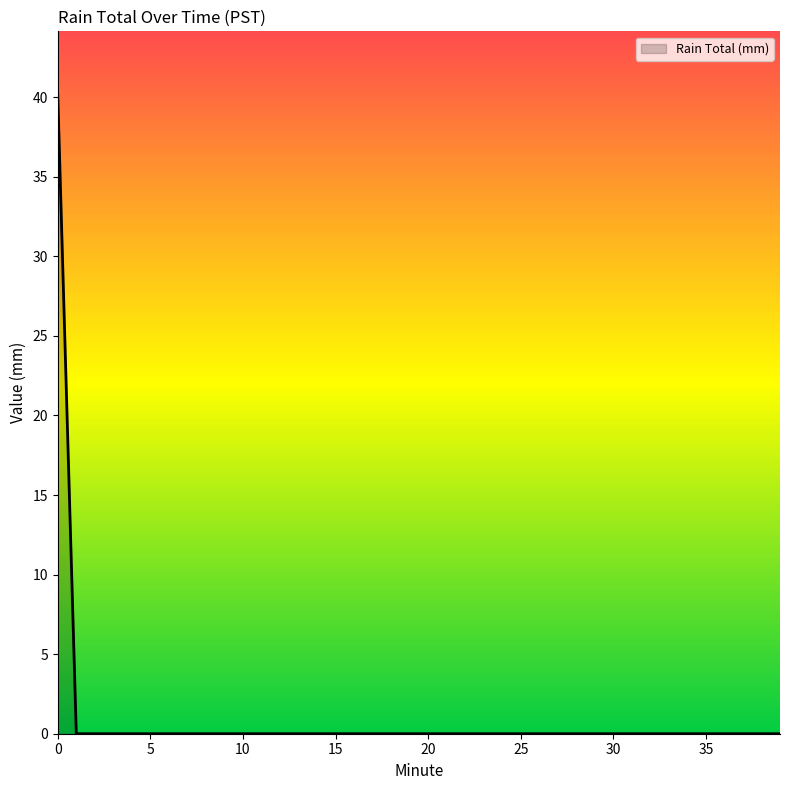

What is the difference between the maximum and minimum values?

40.1